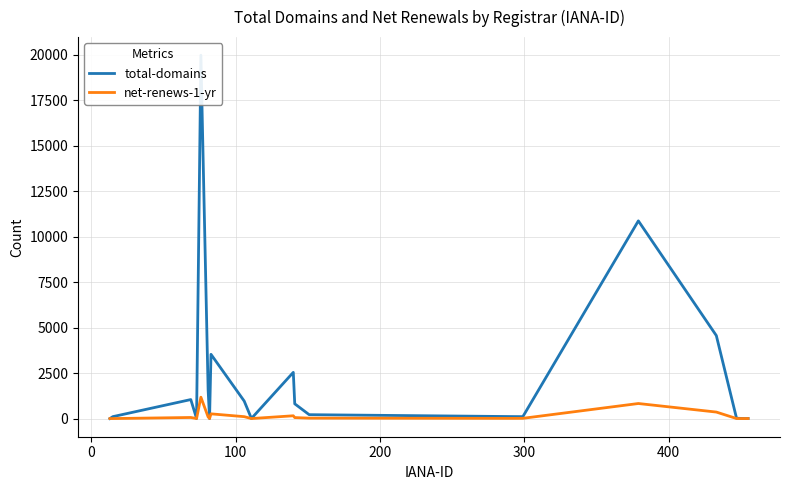

How many interior local valleys does the net-renews-1-yr series have?

5